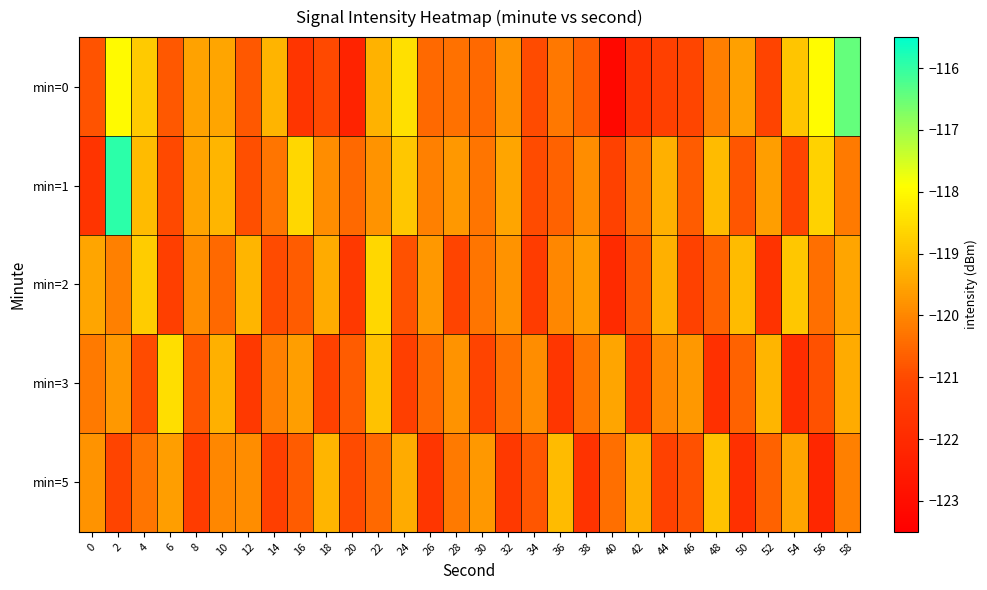

What is the difference between the highest and lowest values at 50?

2.7